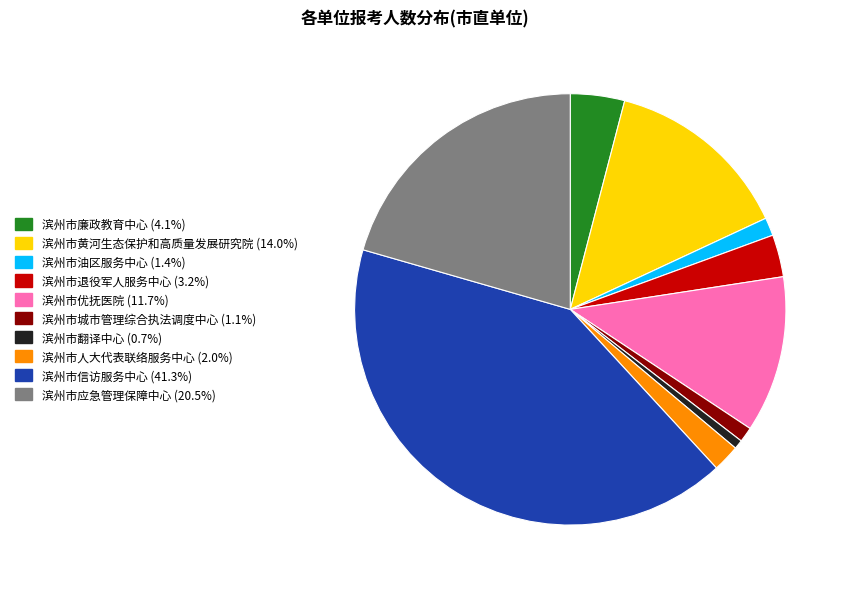

What is the largest slice in the pie chart?

滨州市信访服务中心